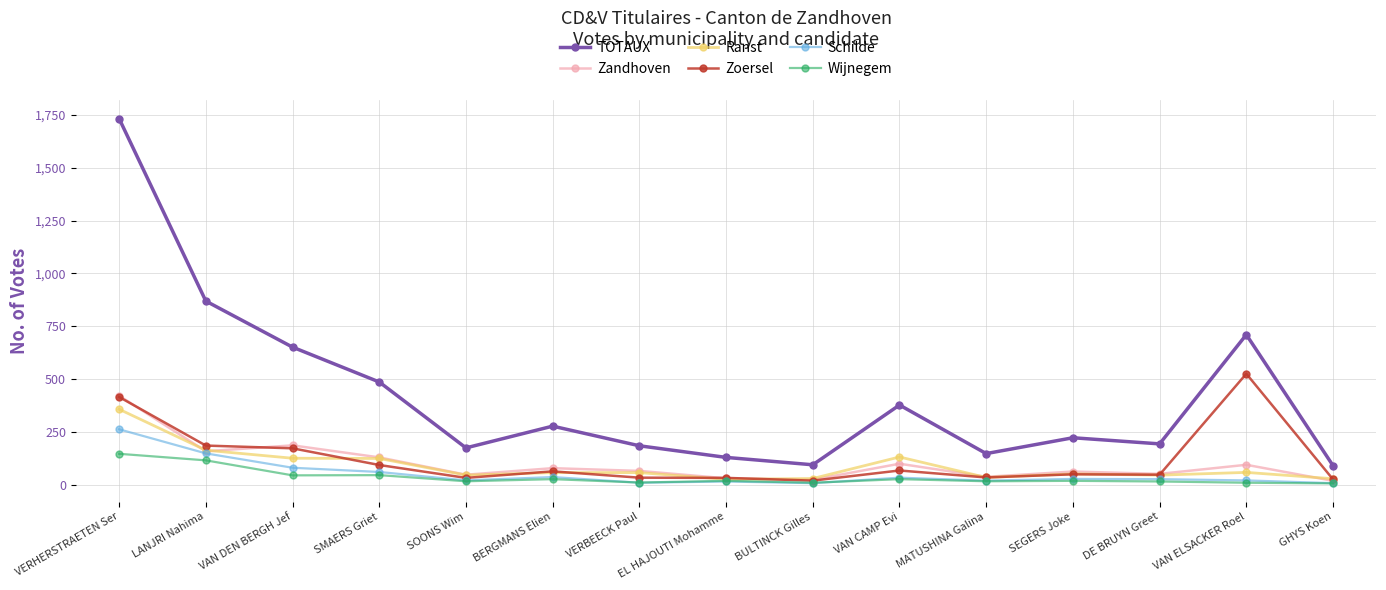

Rank the series by their maximum value, from highest to lowest.

TOTAUX, Zoersel, Zandhoven, Ranst, Schilde, Wijnegem